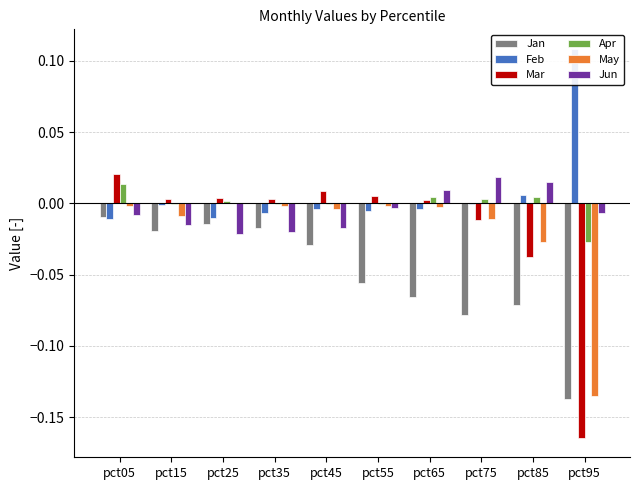

Which series has the widest spread of values?

Mar